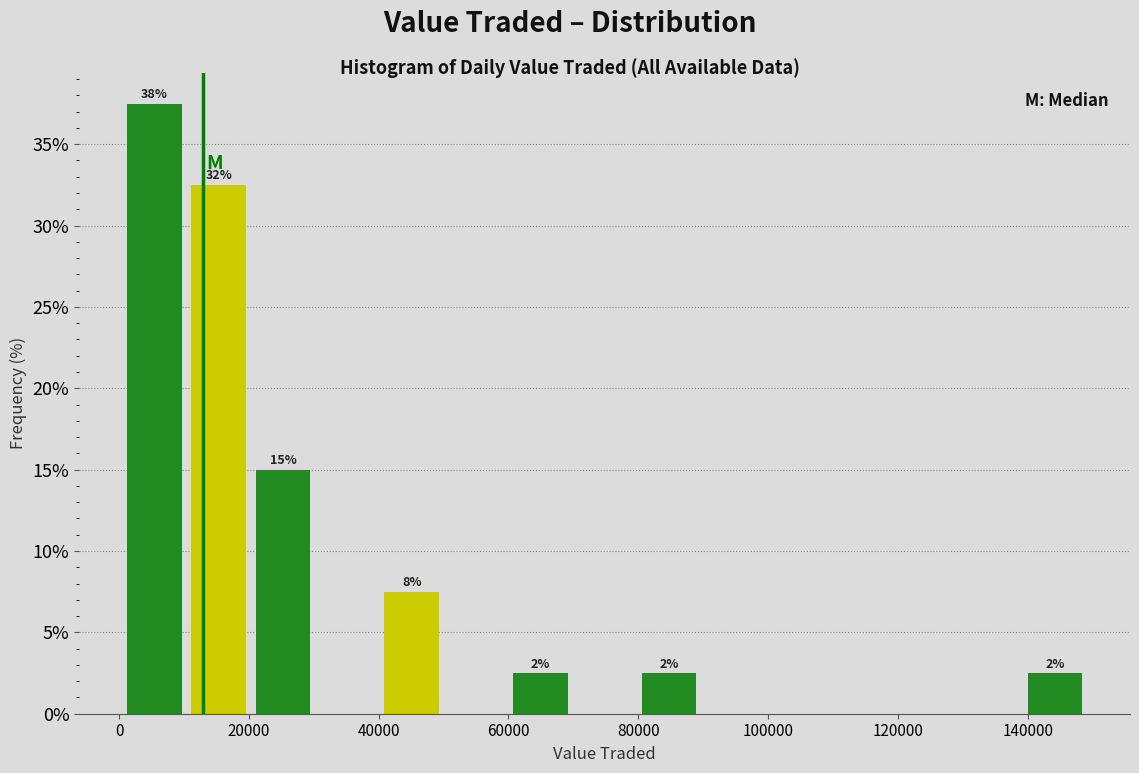

Over which range of the x-axis is the bar tallest?

0 to 10000